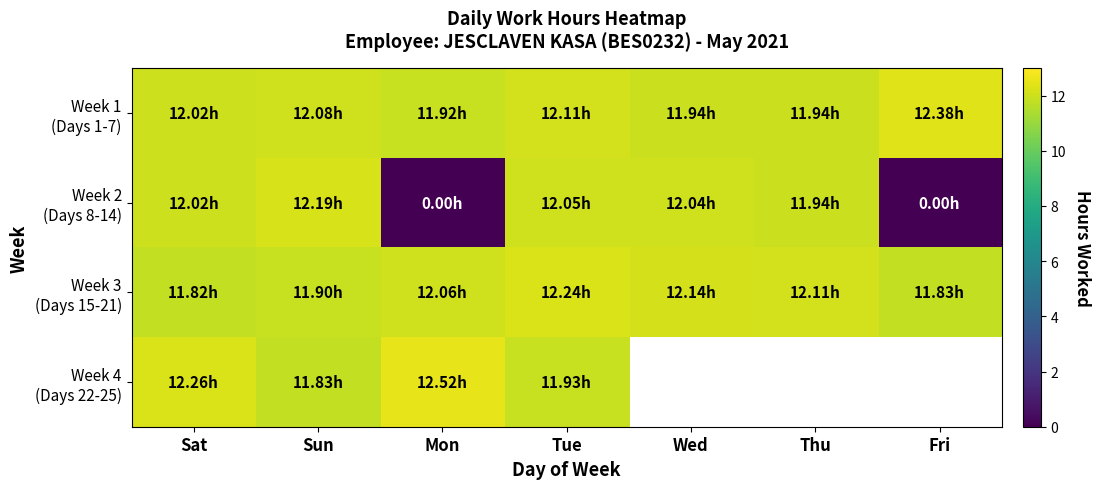

How many Week 3 (Days 15-21) values are between 11 and 12?

3